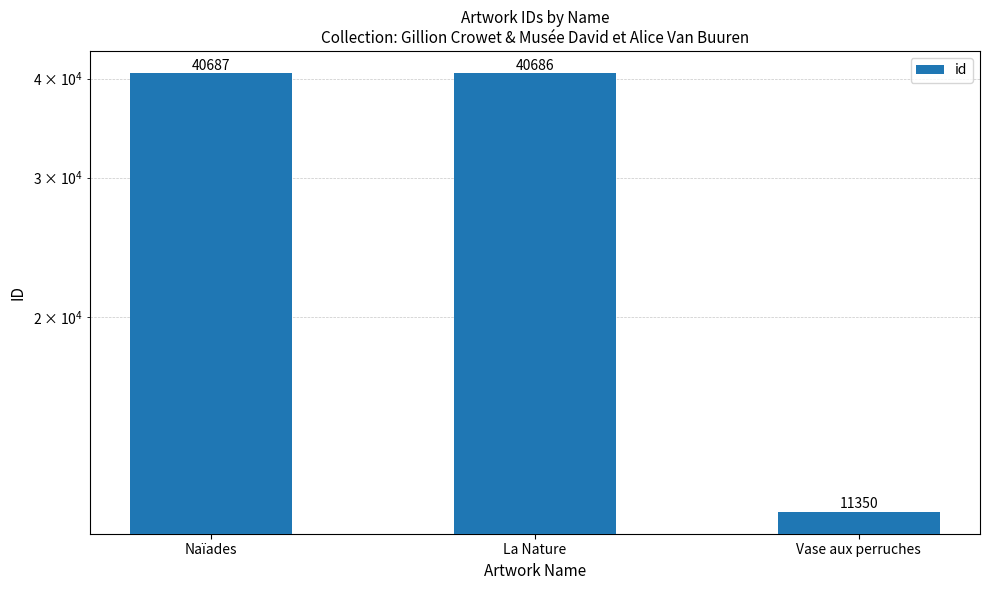

Reading left to right, transcribe all the data shown in this chart.

40687	40686	11350